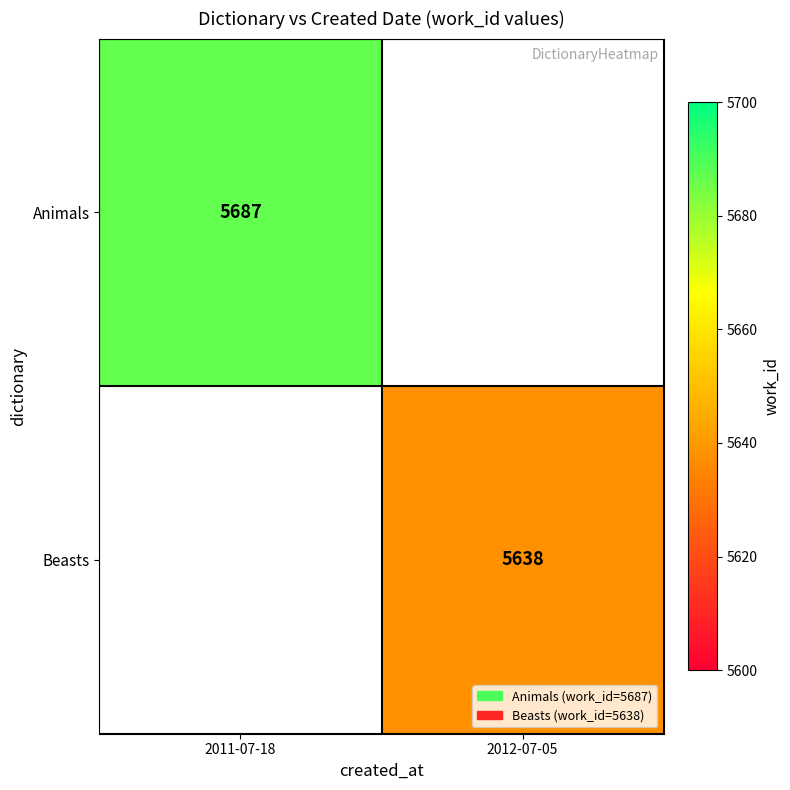

Is it true that Animals equals 3950 at 2011-07-18?

False